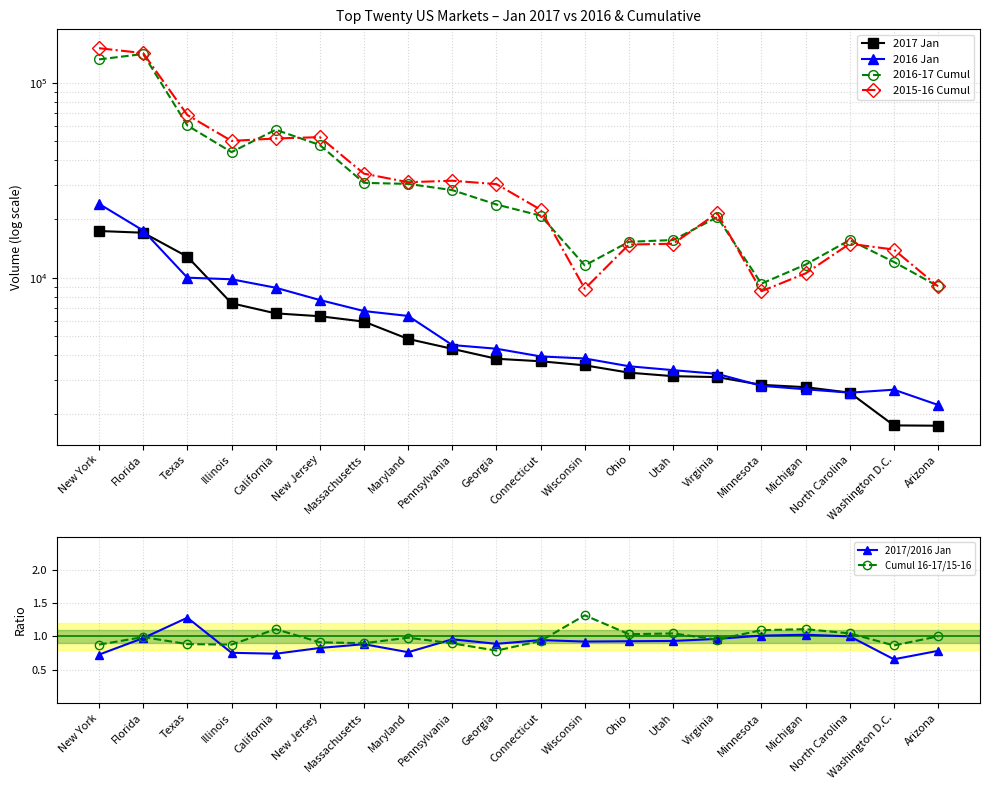

What is the difference between the 2016-17 Cumul values at Ohio and Washington D.C.?

3241.0